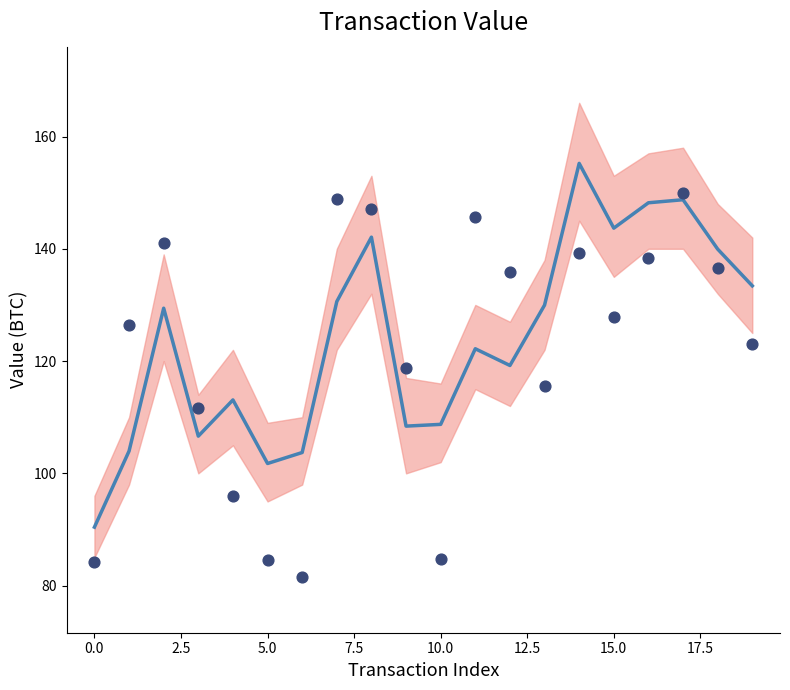

Is the value of scatter_values at 20.0 greater than the value of mean_value at 7.5?

Yes